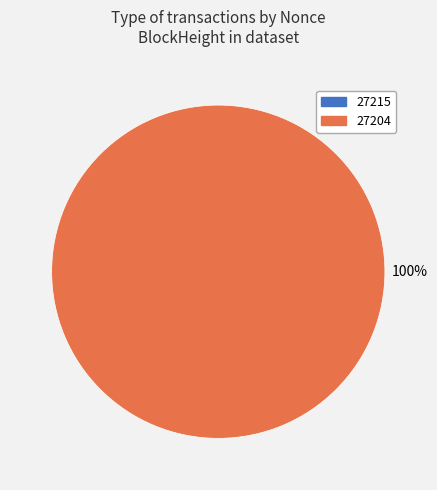

How many slices are in this pie chart?

2